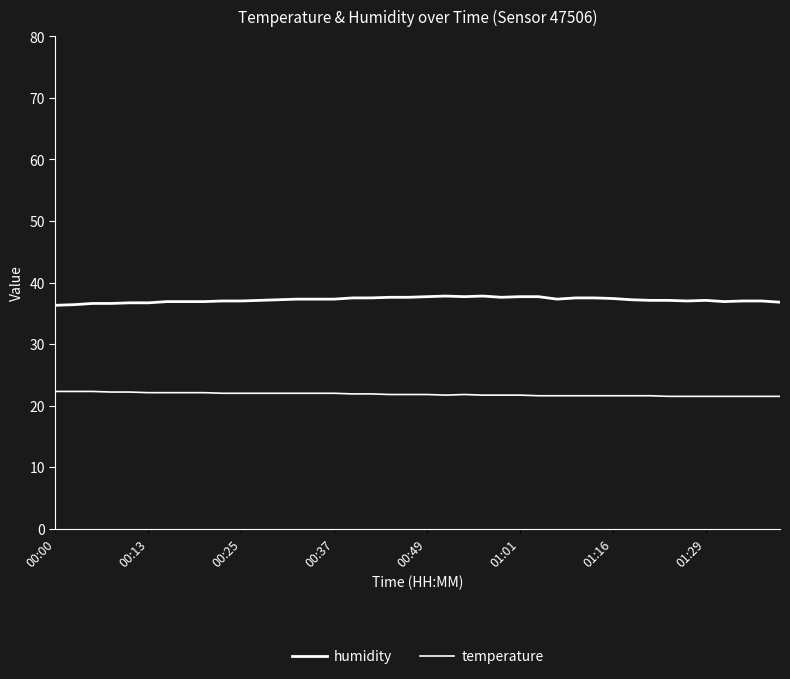

True or false: humidity and temperature cross at least once.

False